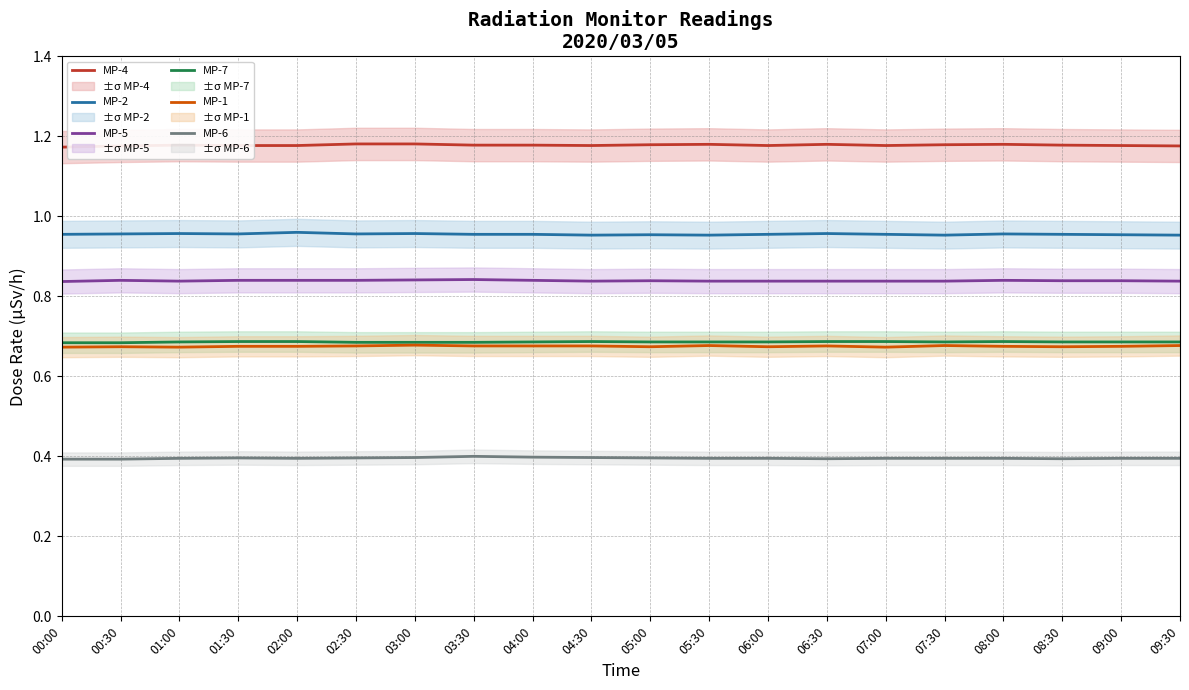

What is the label of the 6th point from the left?

02:30